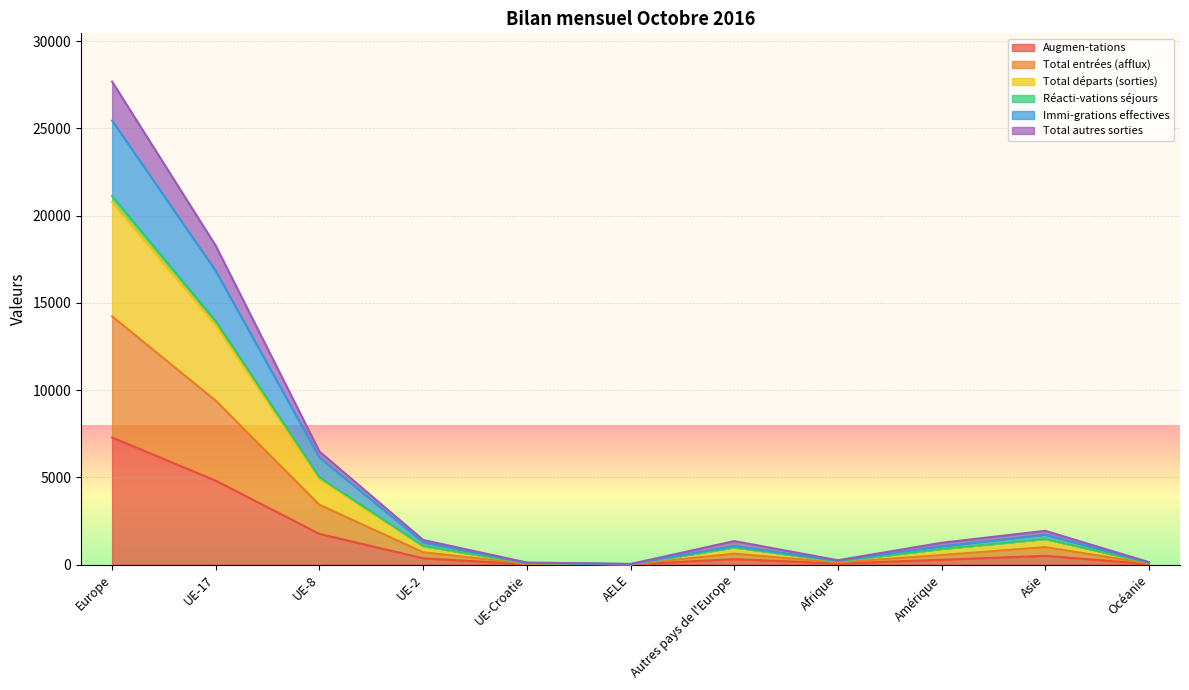

What is the highest value of the Augmen-tations series?

7288